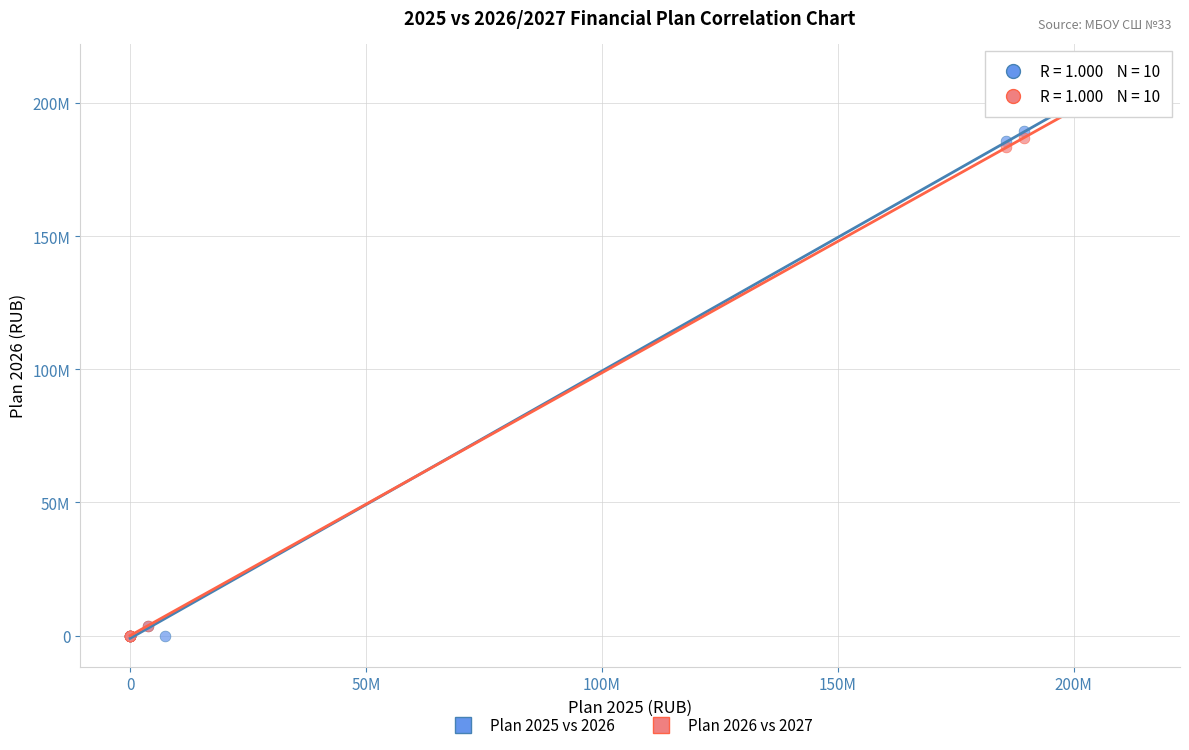

Which series has the largest Y range (max minus min)?

Plan 2025 vs 2026